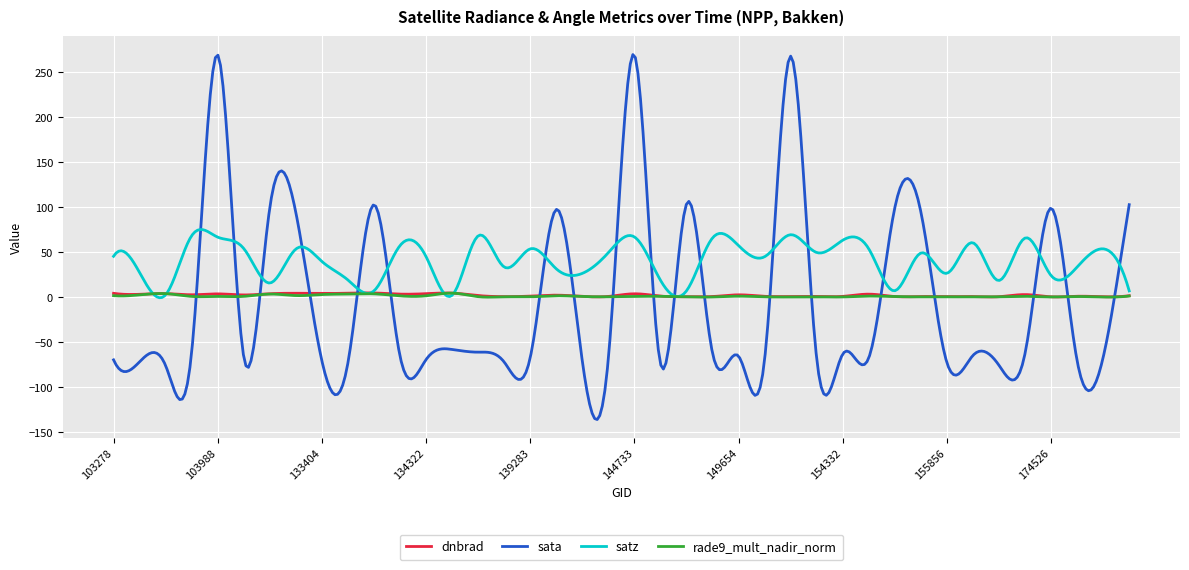

At how many categories does at least one series exceed 147?

28